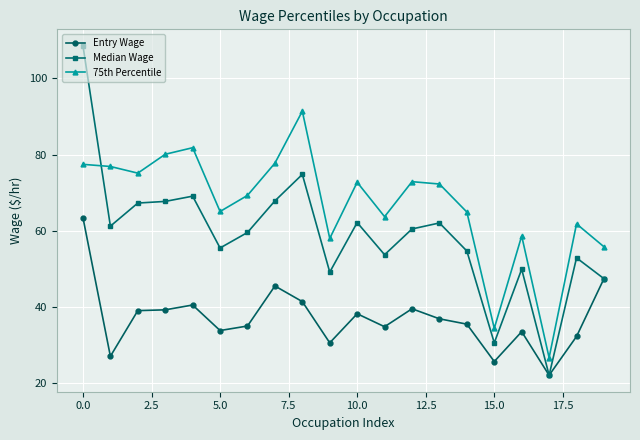

What is the maximum value for Median Wage?

108.6